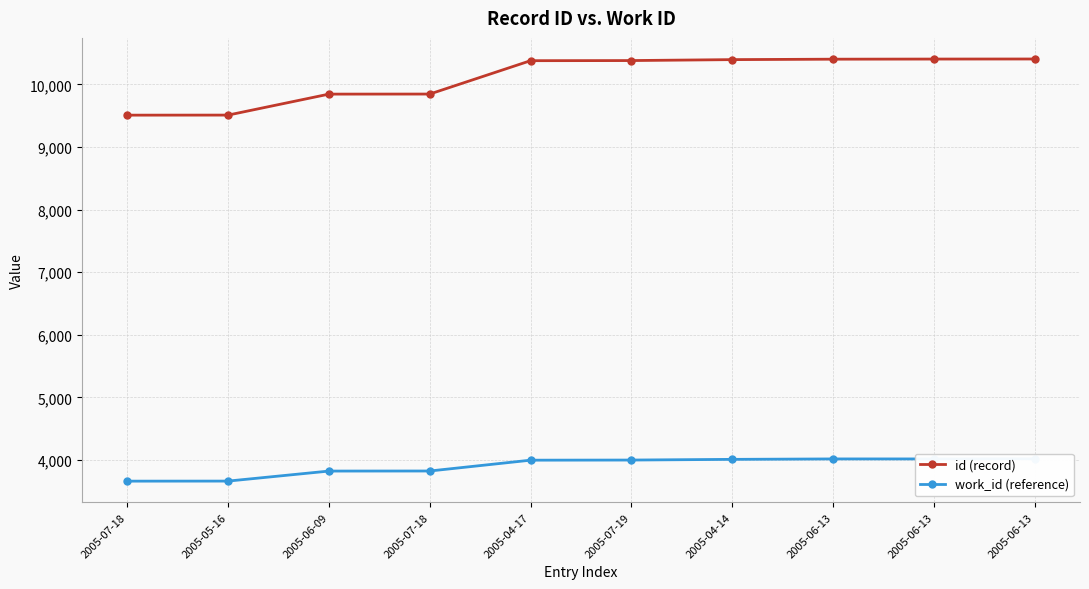

Is the value of work_id (reference) at 2005-05-16 greater than the value of id (record) at 2005-06-09?

No